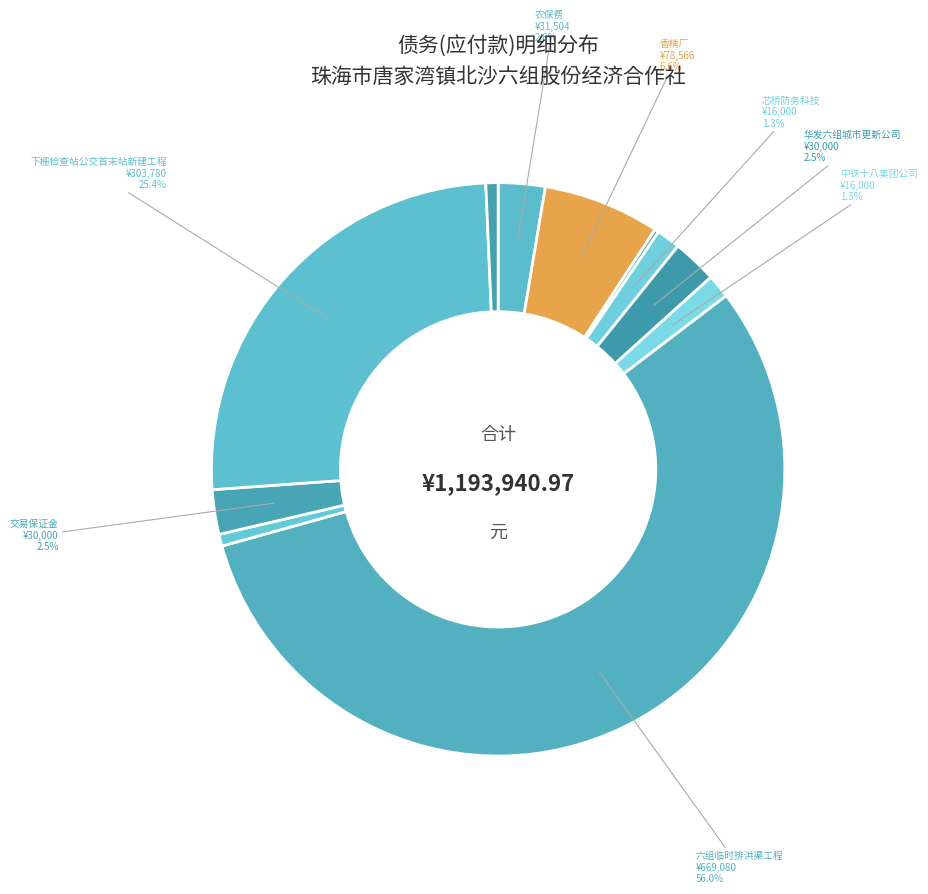

To the nearest percent, what is the average slice percentage?

9%